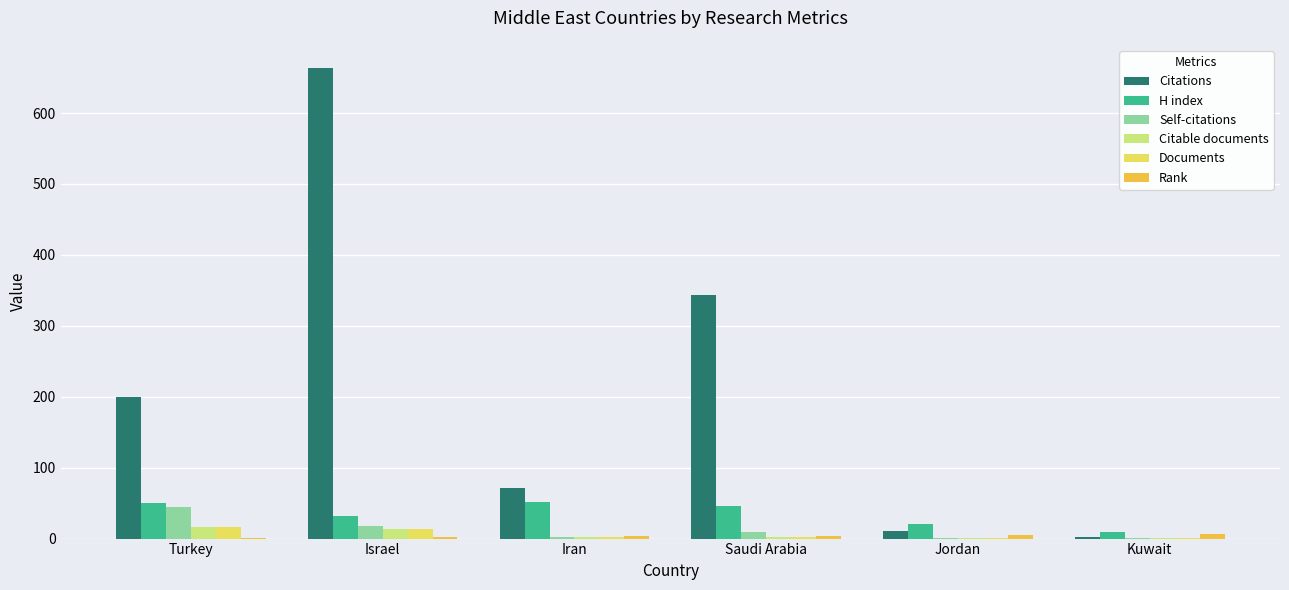

Which category has the highest value across all series?

Israel